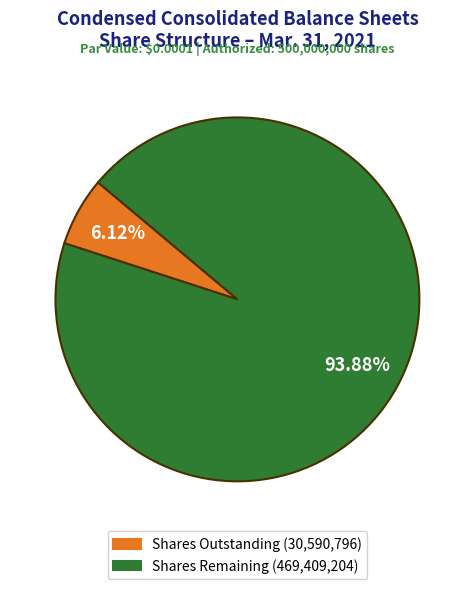

Does any single category account for the majority?

Yes